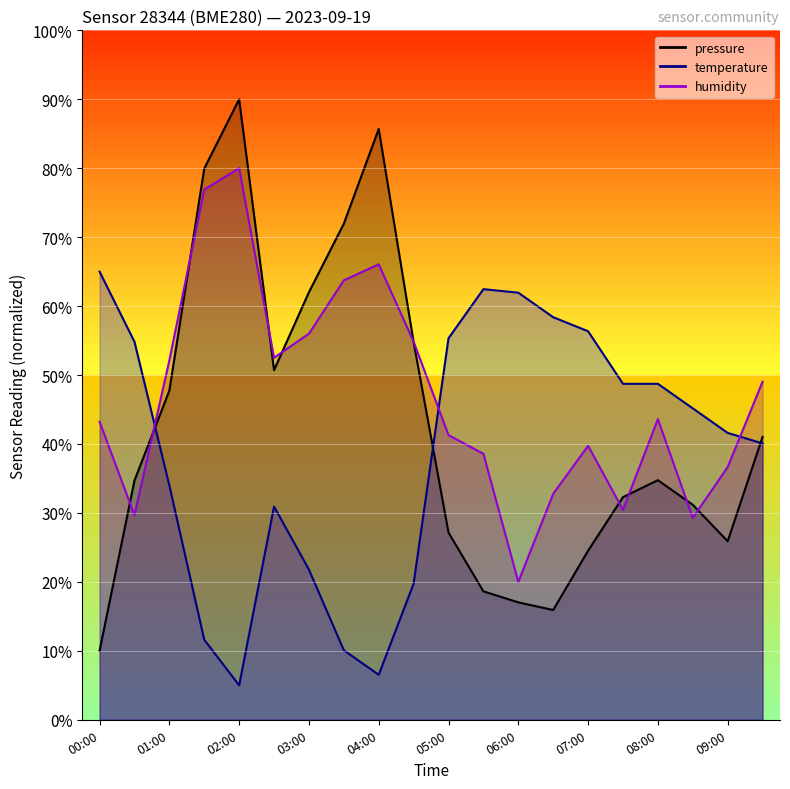

How many values in the temperature series exceed 45?

10